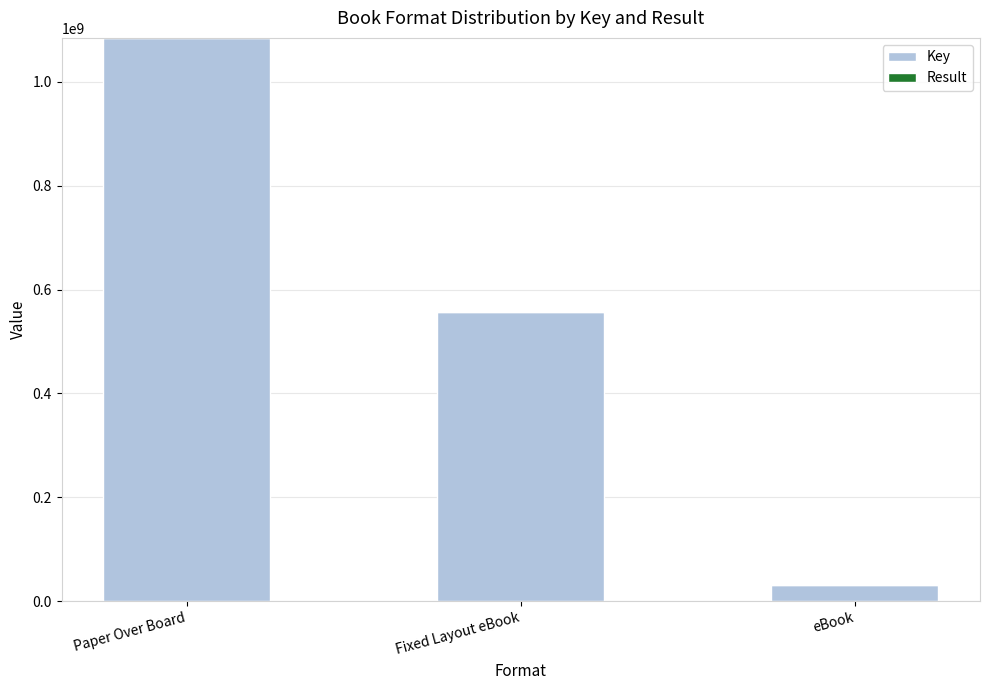

At which label is Key closest to 558205864?

Fixed Layout eBook